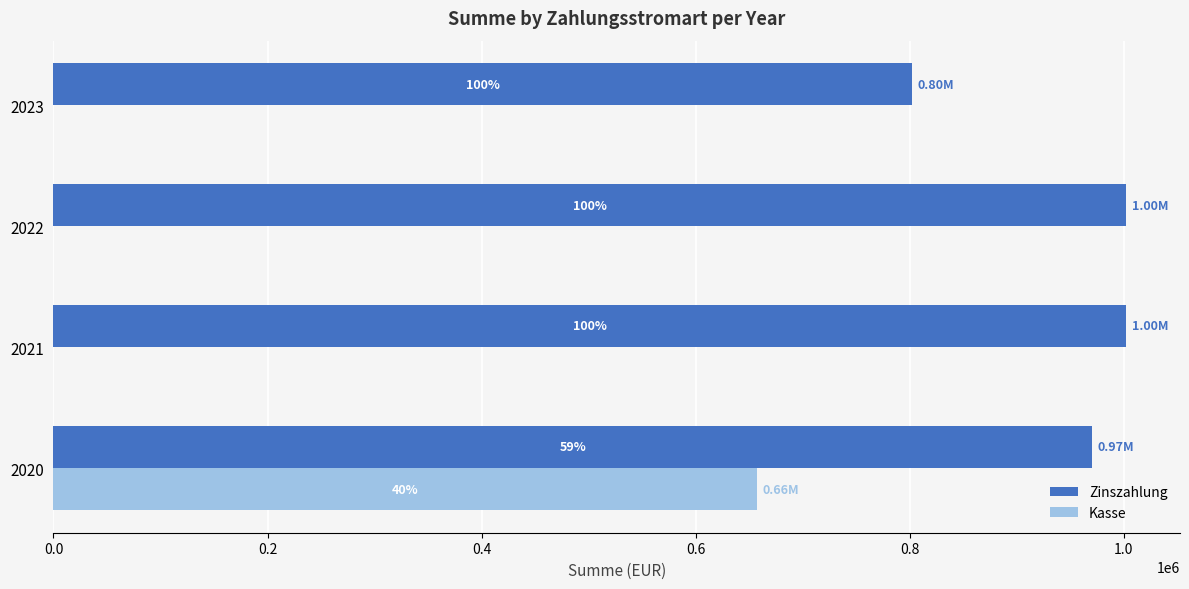

At how many categories does at least one series exceed 683232?

4